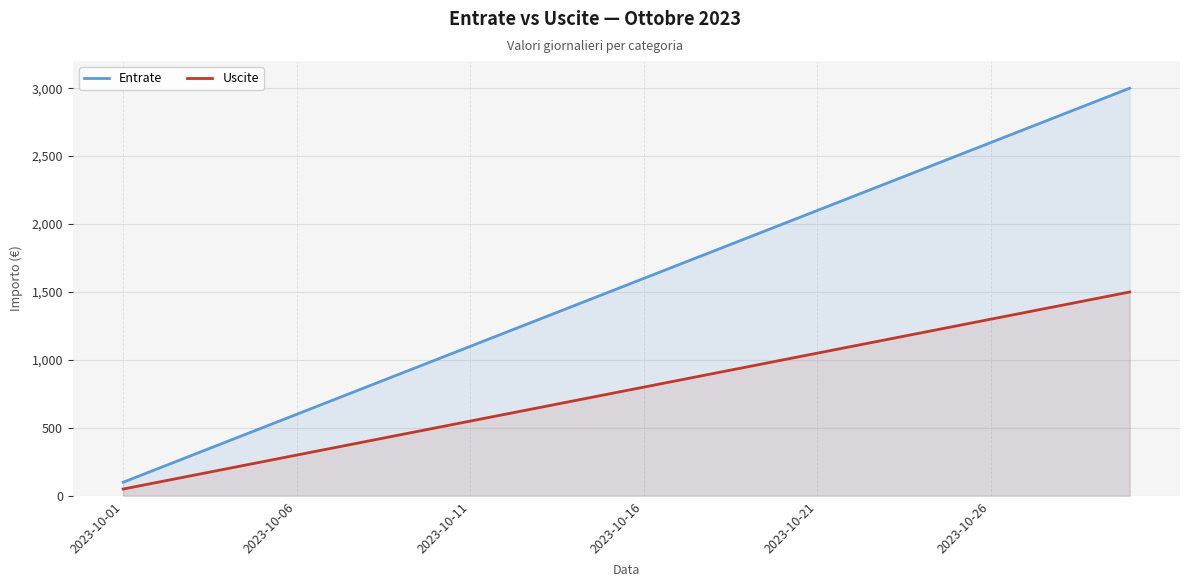

What is the lowest value of the Entrate series?

100